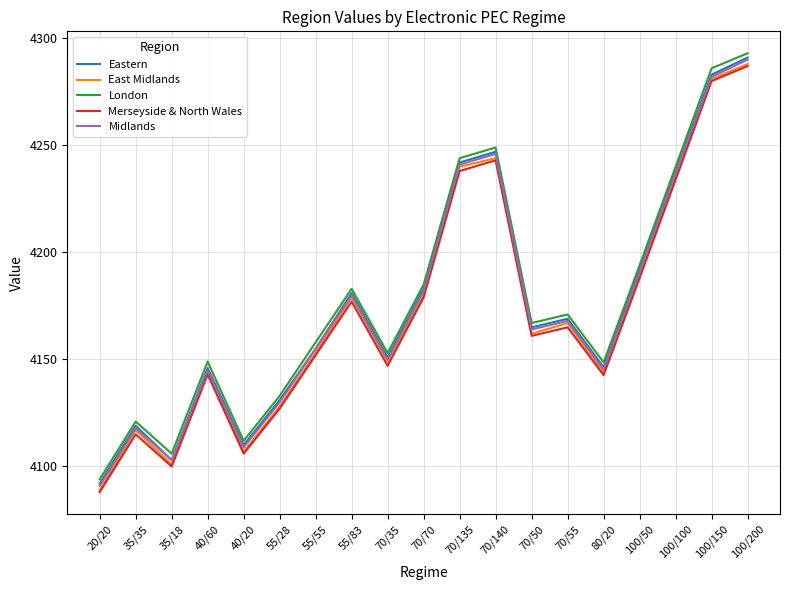

The value of East Midlands at 70/70 is 4180.0. True or false?

True